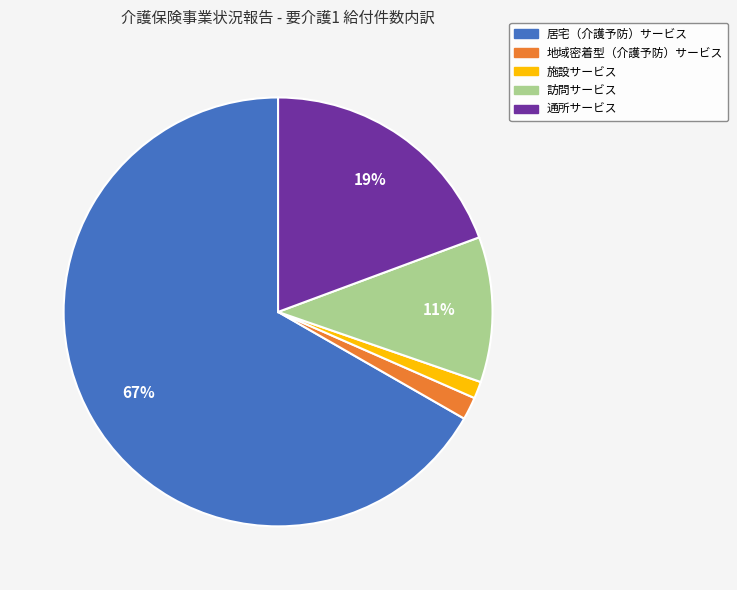

The 訪問サービス slice represents 18% of the pie. True or false?

False